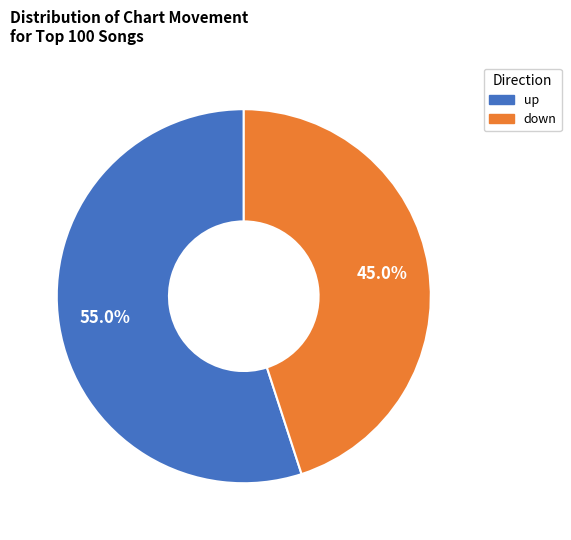

To the nearest percent, what is the difference between the down and up slice percentages?

10%